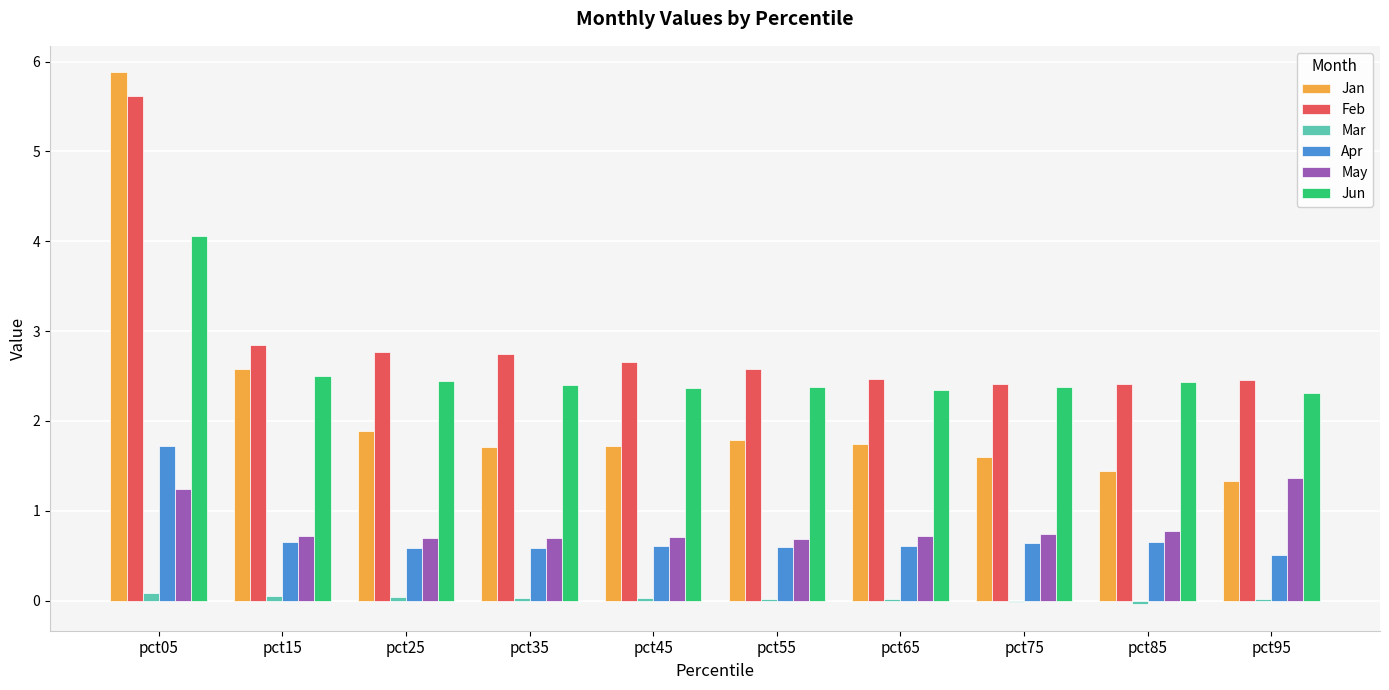

Are the bars grouped side by side (vs. stacked)?

Yes